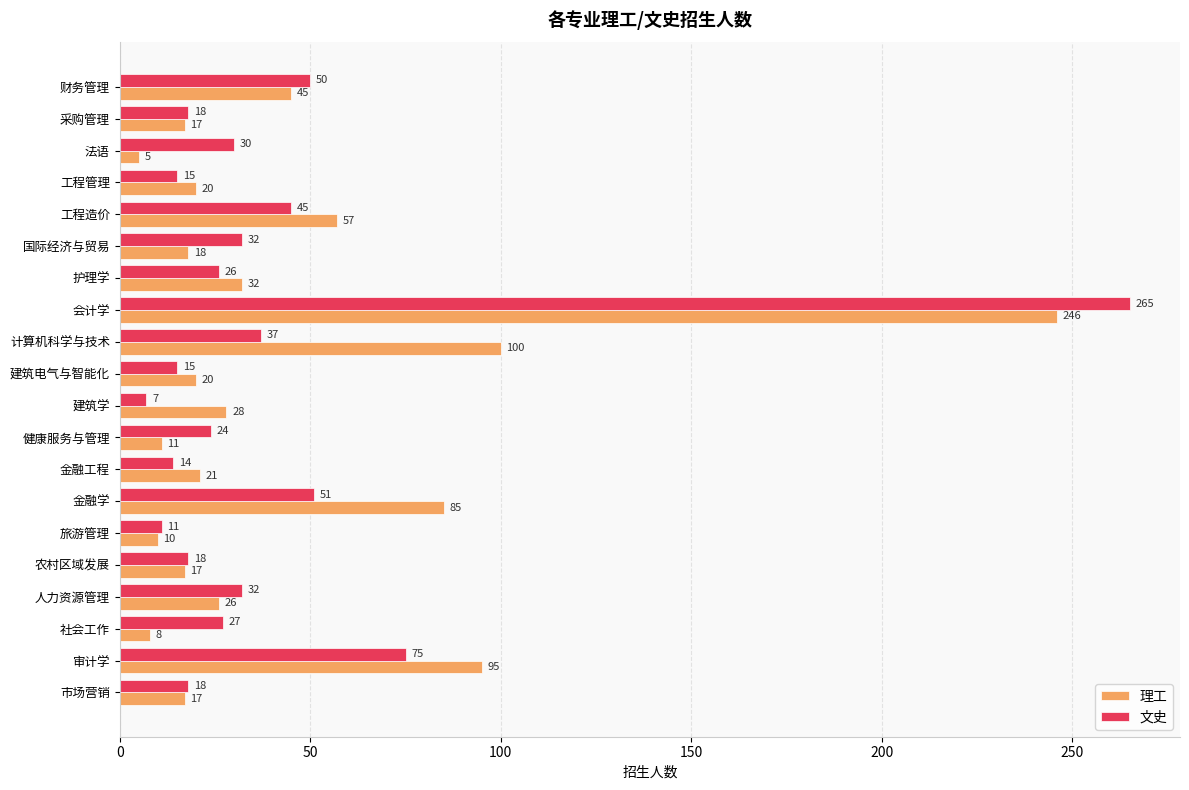

Which series has the largest total across all categories?

理工